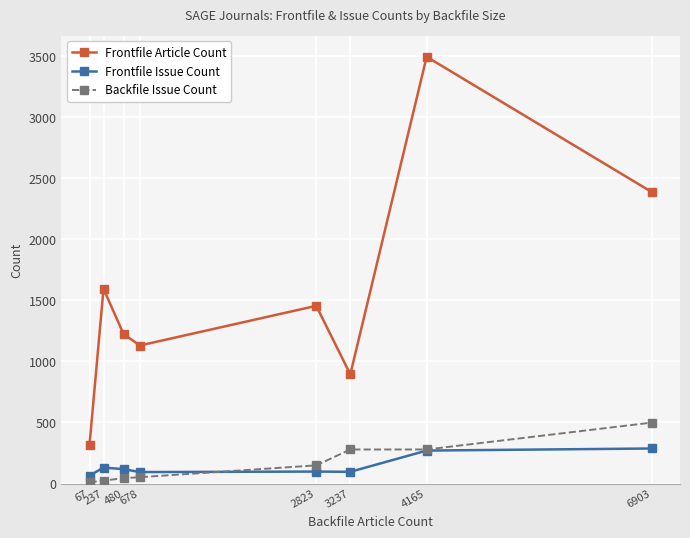

True or false: Frontfile Article Count and Backfile Issue Count cross at least once.

False